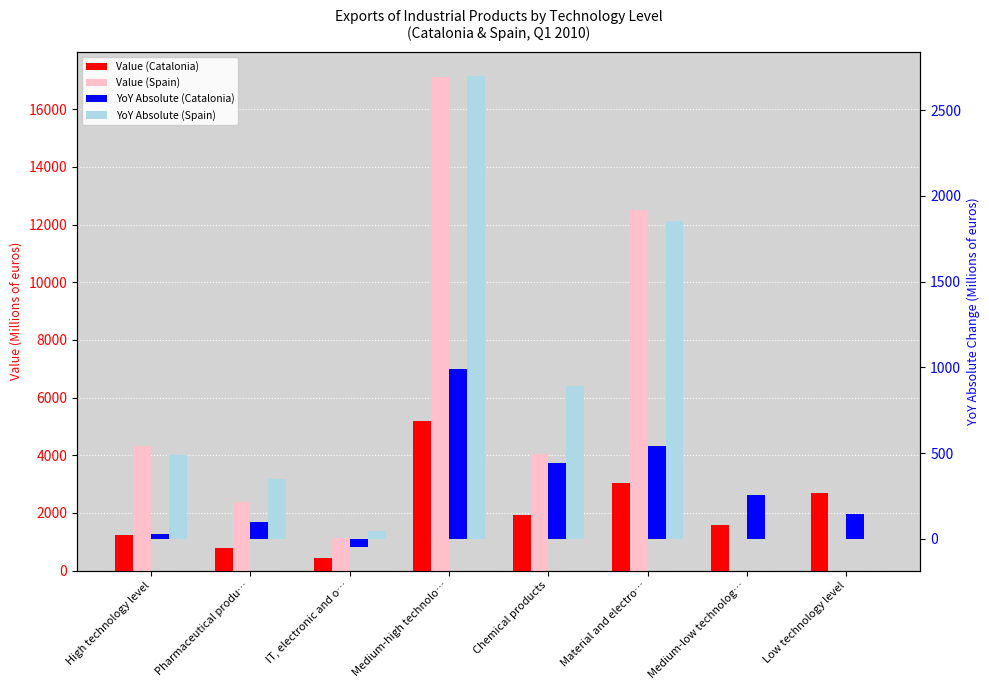

Which label corresponds to the smallest value in the chart?

IT, electronic and o…